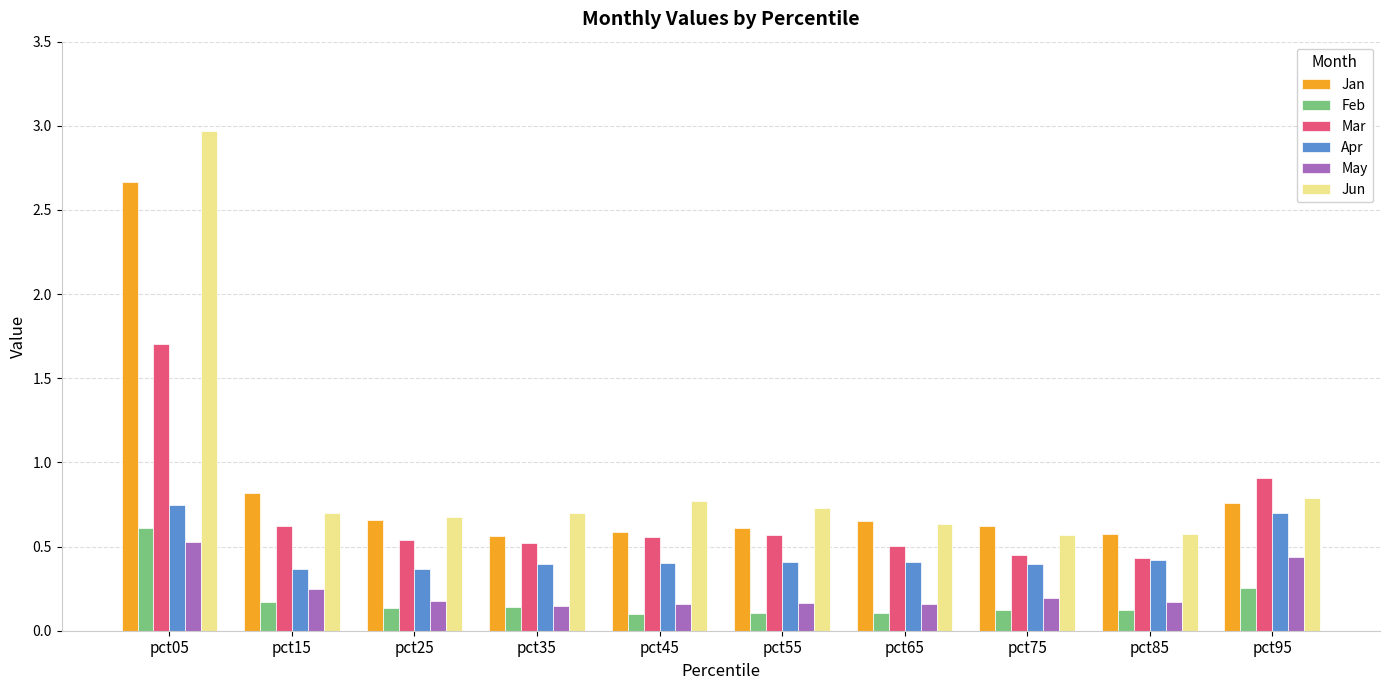

Which series has the largest total across all categories?

Jun